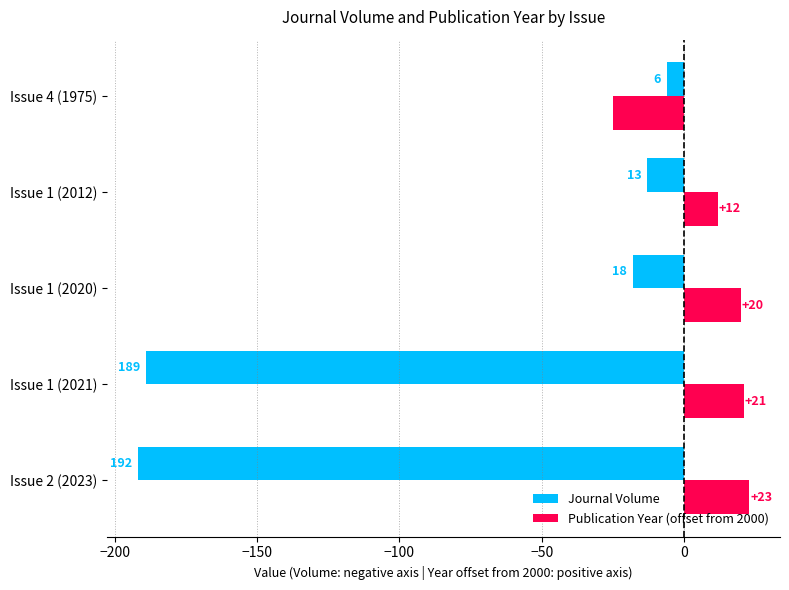

What are all the series names shown in the legend?

Journal Volume, Publication Year (offset from 2000)